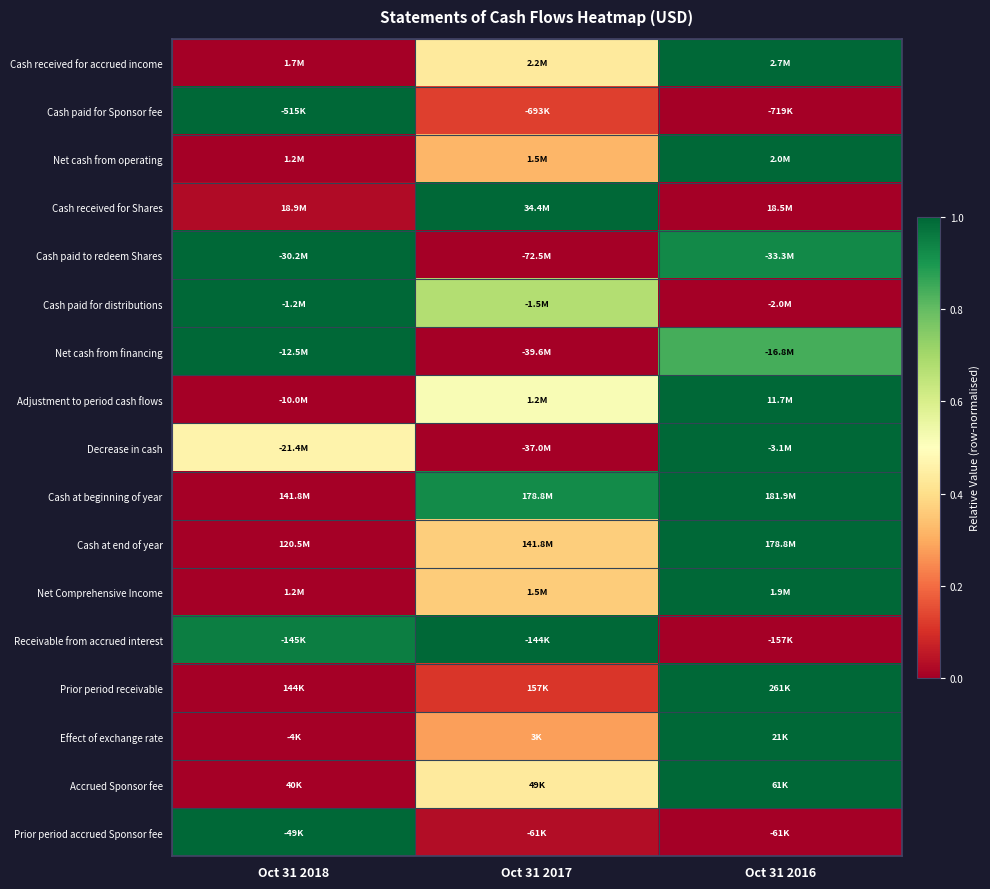

Reading right to left, transcribe all the data shown in this chart.

Cash received for accrued income: Oct 31 2016=1.0	Oct 31 2017=0.4	Oct 31 2018=0.0
Cash paid for Sponsor fee: Oct 31 2016=0.0	Oct 31 2017=0.1	Oct 31 2018=1.0
Net cash from operating: Oct 31 2016=1.0	Oct 31 2017=0.3	Oct 31 2018=0.0
Cash received for Shares: Oct 31 2016=0.0	Oct 31 2017=1.0	Oct 31 2018=0.0
Cash paid to redeem Shares: Oct 31 2016=0.9	Oct 31 2017=0.0	Oct 31 2018=1.0
Cash paid for distributions: Oct 31 2016=0.0	Oct 31 2017=0.7	Oct 31 2018=1.0
Net cash from financing: Oct 31 2016=0.8	Oct 31 2017=0.0	Oct 31 2018=1.0
Adjustment to period cash flows: Oct 31 2016=1.0	Oct 31 2017=0.5	Oct 31 2018=0.0
Decrease in cash: Oct 31 2016=1.0	Oct 31 2017=0.0	Oct 31 2018=0.5
Cash at beginning of year: Oct 31 2016=1.0	Oct 31 2017=0.9	Oct 31 2018=0.0
Cash at end of year: Oct 31 2016=1.0	Oct 31 2017=0.4	Oct 31 2018=0.0
Net Comprehensive Income: Oct 31 2016=1.0	Oct 31 2017=0.4	Oct 31 2018=0.0
Receivable from accrued interest: Oct 31 2016=0.0	Oct 31 2017=1.0	Oct 31 2018=1.0
Prior period receivable: Oct 31 2016=1.0	Oct 31 2017=0.1	Oct 31 2018=0.0
Effect of exchange rate: Oct 31 2016=1.0	Oct 31 2017=0.3	Oct 31 2018=0.0
Accrued Sponsor fee: Oct 31 2016=1.0	Oct 31 2017=0.4	Oct 31 2018=0.0
Prior period accrued Sponsor fee: Oct 31 2016=0.0	Oct 31 2017=0.0	Oct 31 2018=1.0